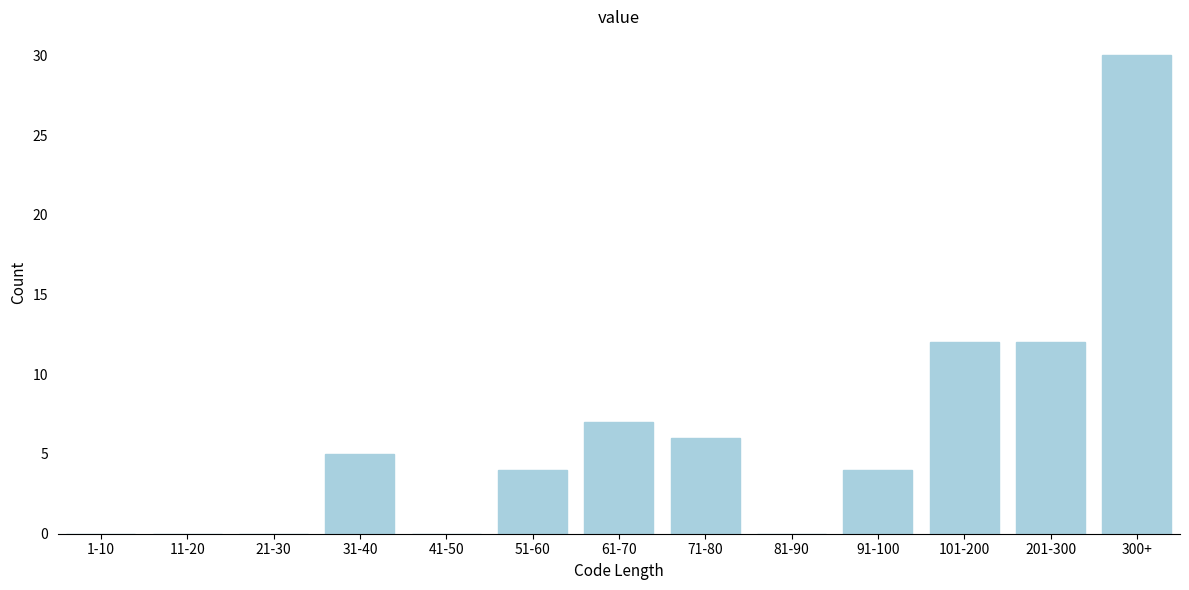

Reading left to right, list all the values displayed in this chart.

1-10=0	11-20=0	21-30=0	31-40=5	41-50=0	51-60=4	61-70=7	71-80=6	81-90=0	91-100=4	101-200=12	201-300=12	300+=30